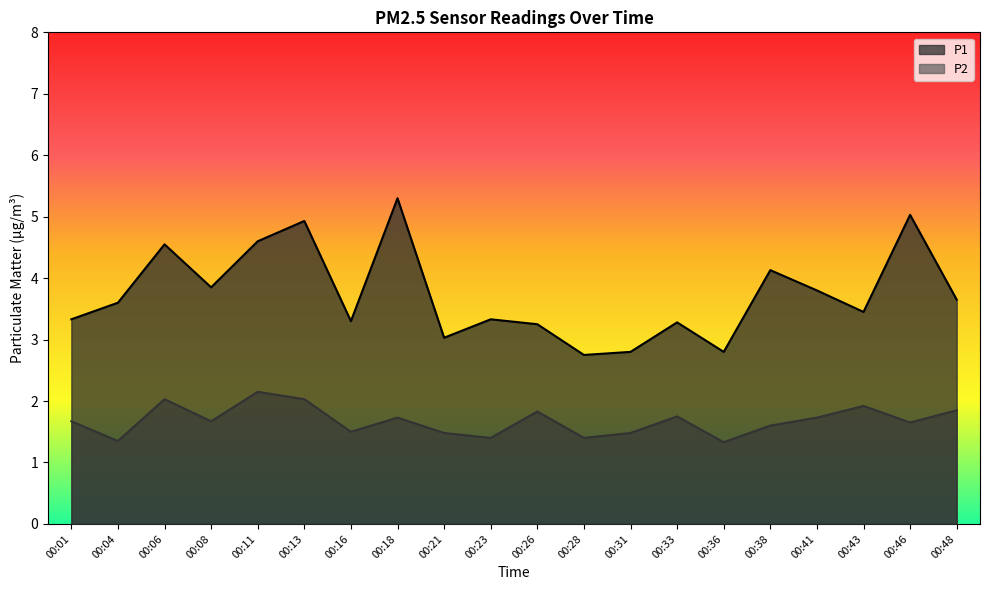

How many series are shown in this chart?

2